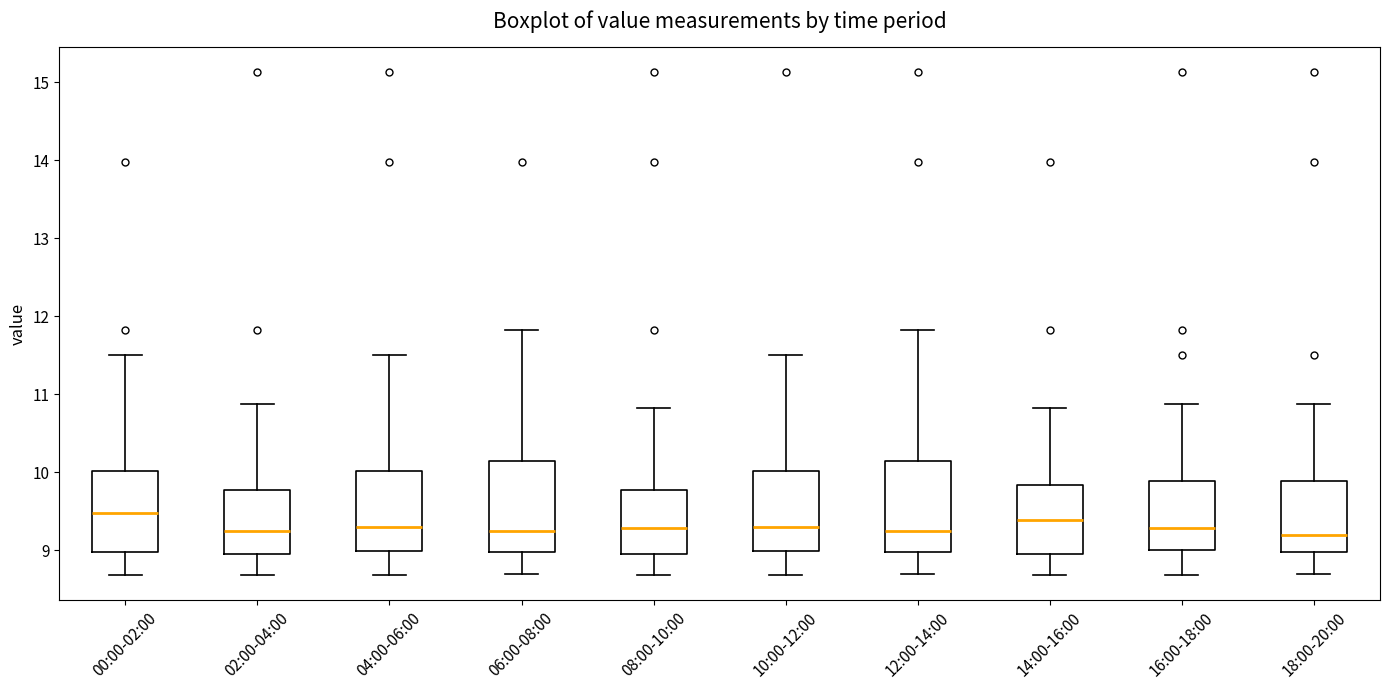

Reading left to right, transcribe this box plot: for each box, give where its median line is, the range the box spans, and where its two whiskers end, as read against the y-axis. The values are not printed on the chart, so give them approximately, as read against the axis.

00:00-02:00: median 9.5, box 9.0 to 10.0, whiskers 8.7 to 11.5
02:00-04:00: median 9.2, box 9.0 to 9.8, whiskers 8.7 to 10.9
04:00-06:00: median 9.3, box 9.0 to 10.0, whiskers 8.7 to 11.5
06:00-08:00: median 9.2, box 9.0 to 10.1, whiskers 8.7 to 11.8
08:00-10:00: median 9.3, box 9.0 to 9.8, whiskers 8.7 to 10.8
10:00-12:00: median 9.3, box 9.0 to 10.0, whiskers 8.7 to 11.5
12:00-14:00: median 9.2, box 9.0 to 10.1, whiskers 8.7 to 11.8
14:00-16:00: median 9.4, box 9.0 to 9.8, whiskers 8.7 to 10.8
16:00-18:00: median 9.3, box 9.0 to 9.9, whiskers 8.7 to 10.9
18:00-20:00: median 9.2, box 9.0 to 9.9, whiskers 8.7 to 10.9